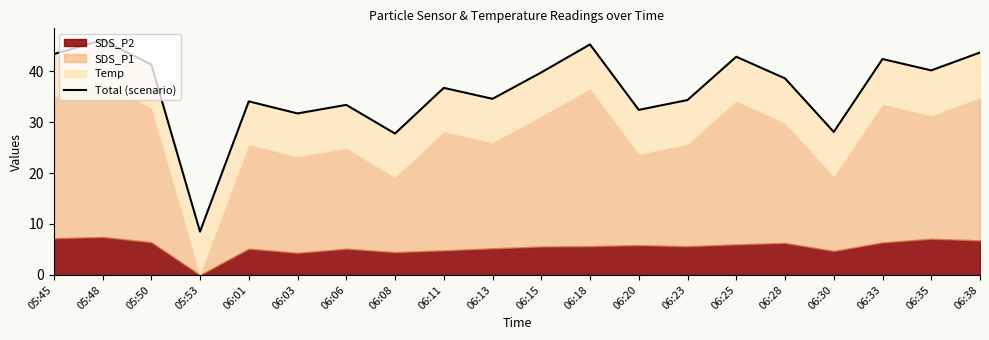

What is the ratio of the value at 06:38 to the value at 06:28?

1.1